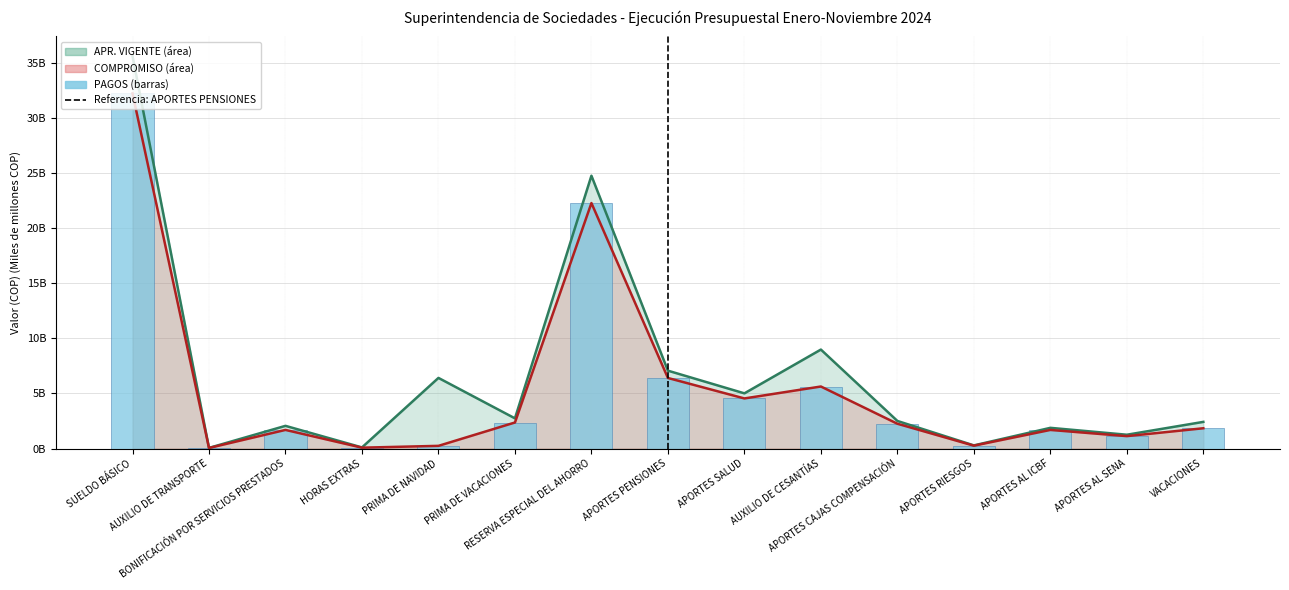

Where is COMPROMISO nearest to the value 16?

RESERVA ESPECIAL DEL AHORRO